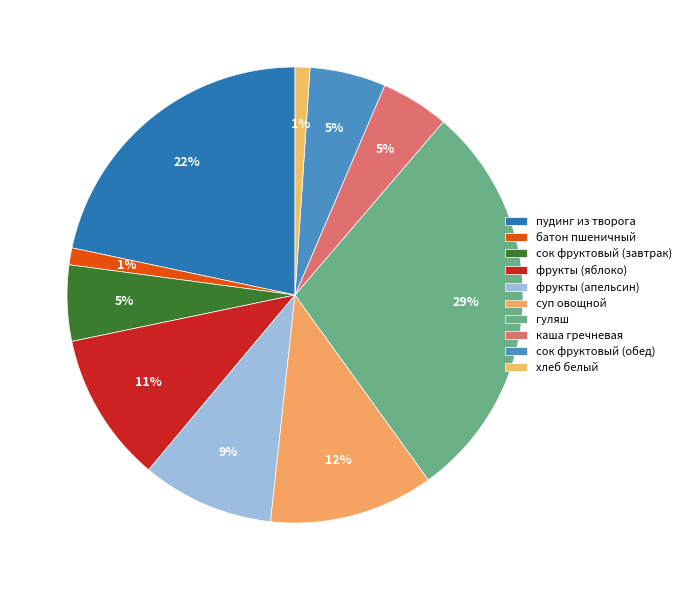

How many segments does this pie chart have?

10